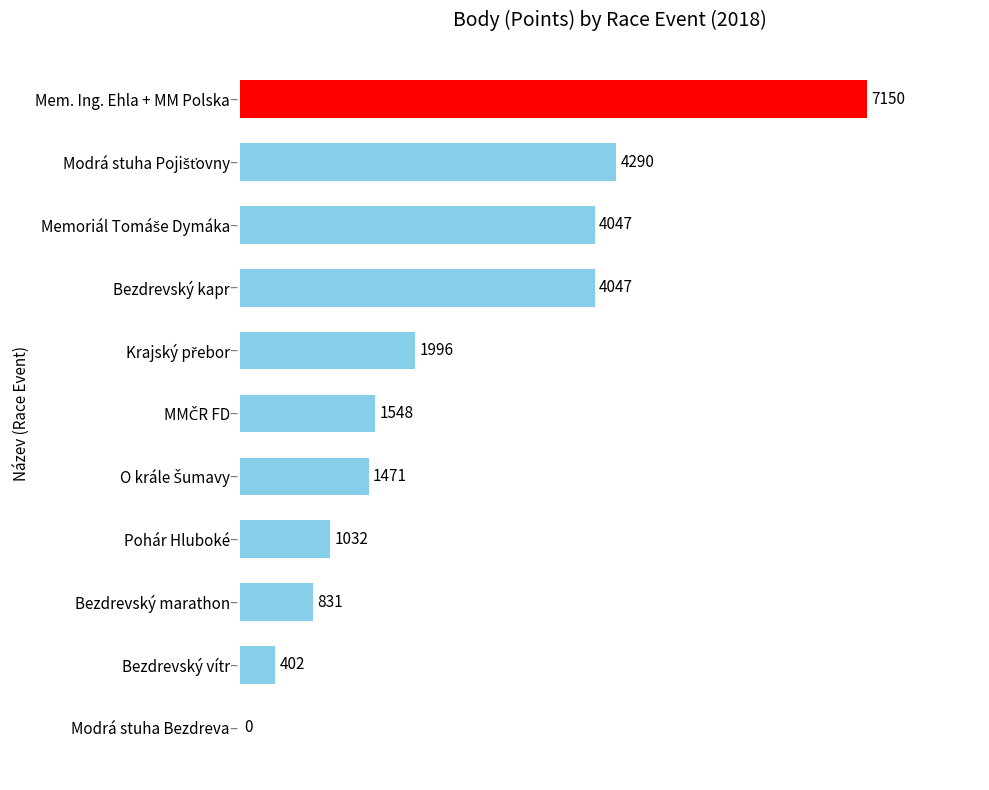

At which category does the chart reach its peak across all series?

Mem. Ing. Ehla + MM Polska